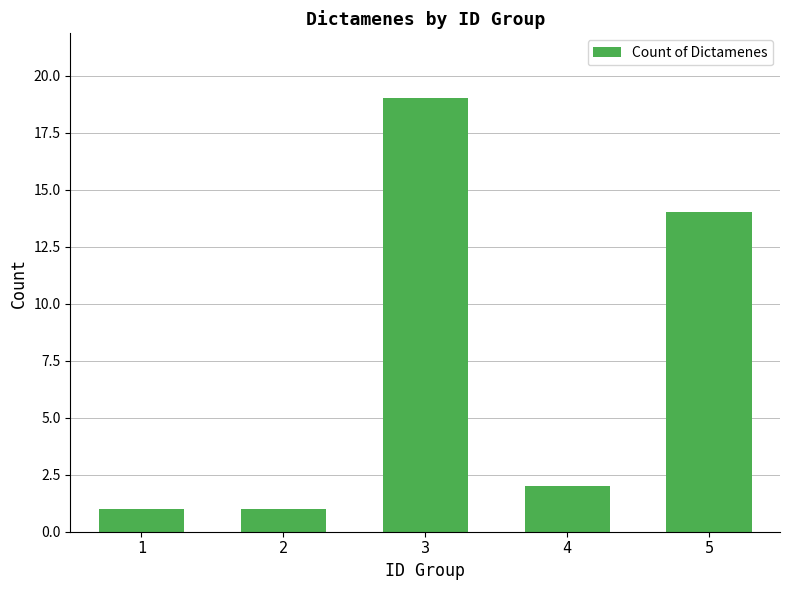

What is the greatest value displayed?

19